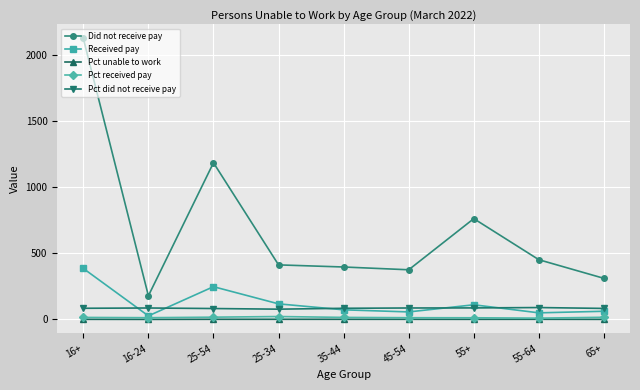

True or false: Pct did not receive pay and Pct received pay intersect in this chart.

False